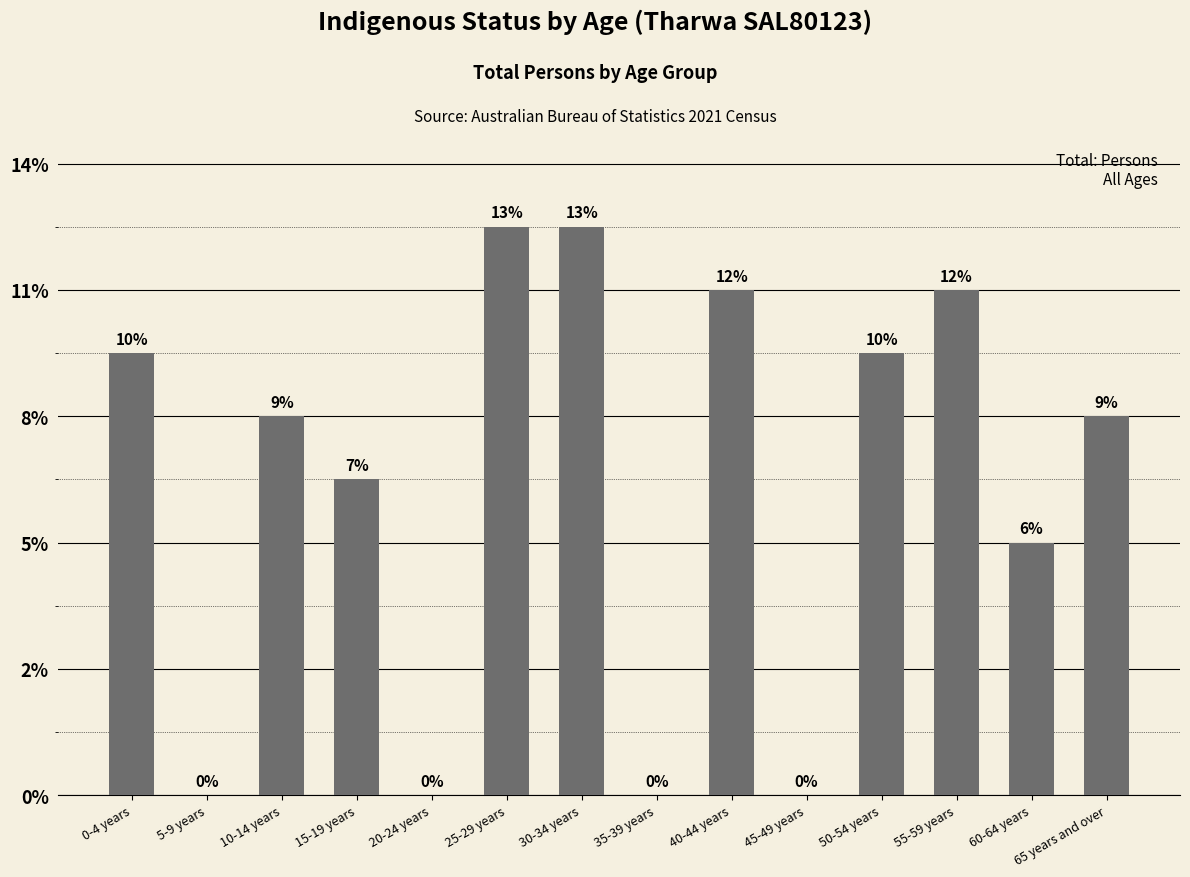

Reading left to right, extract all data points from this chart.

0-4 years=7	5-9 years=0	10-14 years=6	15-19 years=5	20-24 years=0	25-29 years=9	30-34 years=9	35-39 years=0	40-44 years=8	45-49 years=0	50-54 years=7	55-59 years=8	60-64 years=4	65 years and over=6